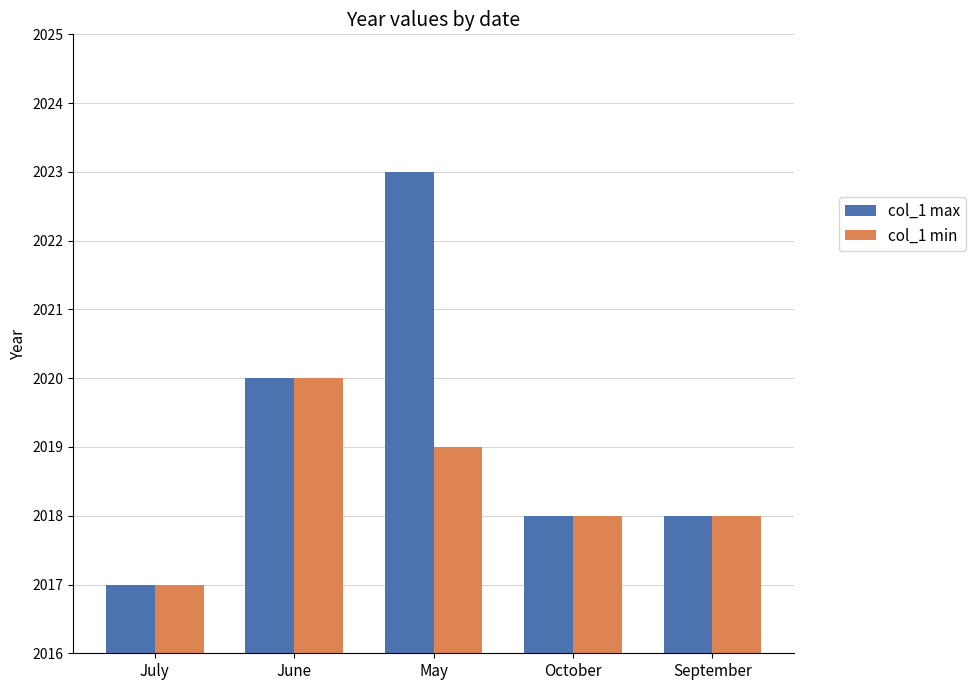

Rank the series at May from highest to lowest value.

col_1 max, col_1 min